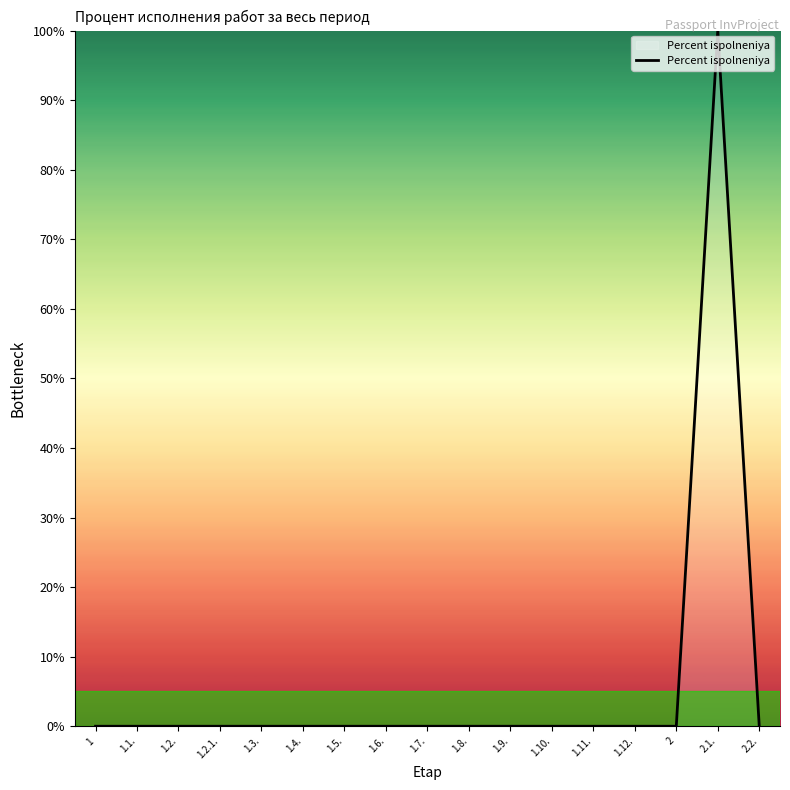

What is the difference between the maximum and minimum values?

100